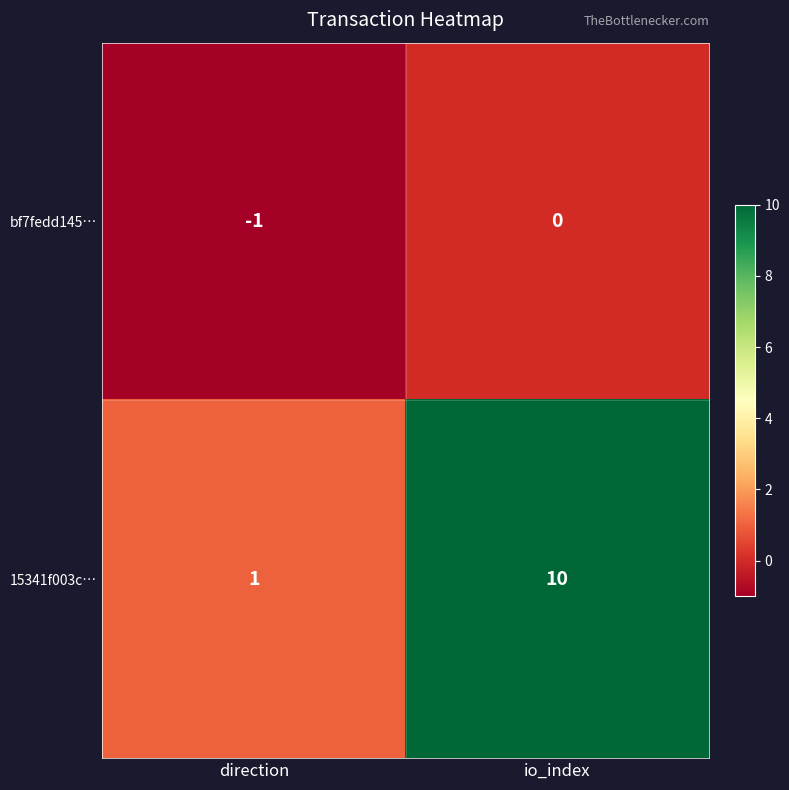

Which series has the largest range (max minus min)?

15341f003c…